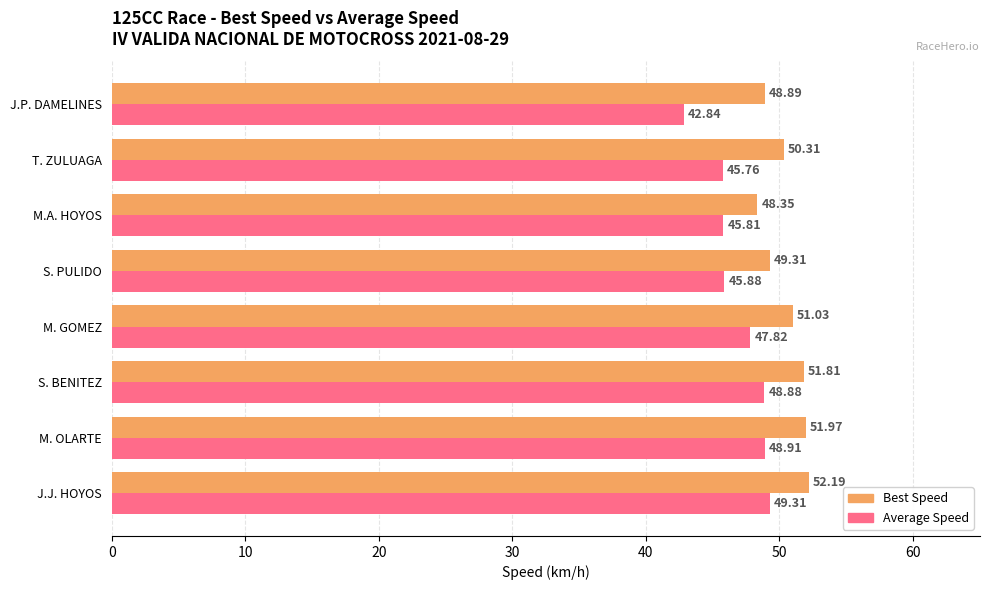

What are all the series names shown in the legend?

Best Speed, Average Speed